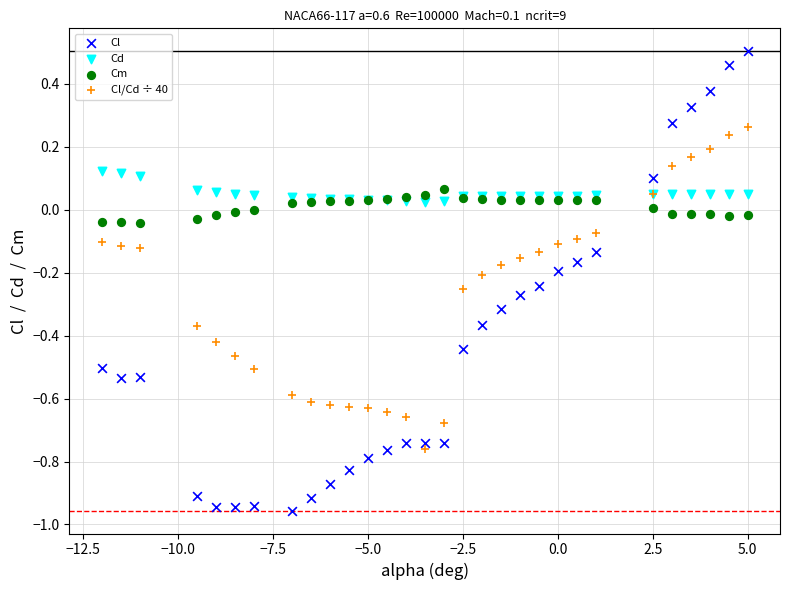

Which series has the widest spread of Y values?

Cl